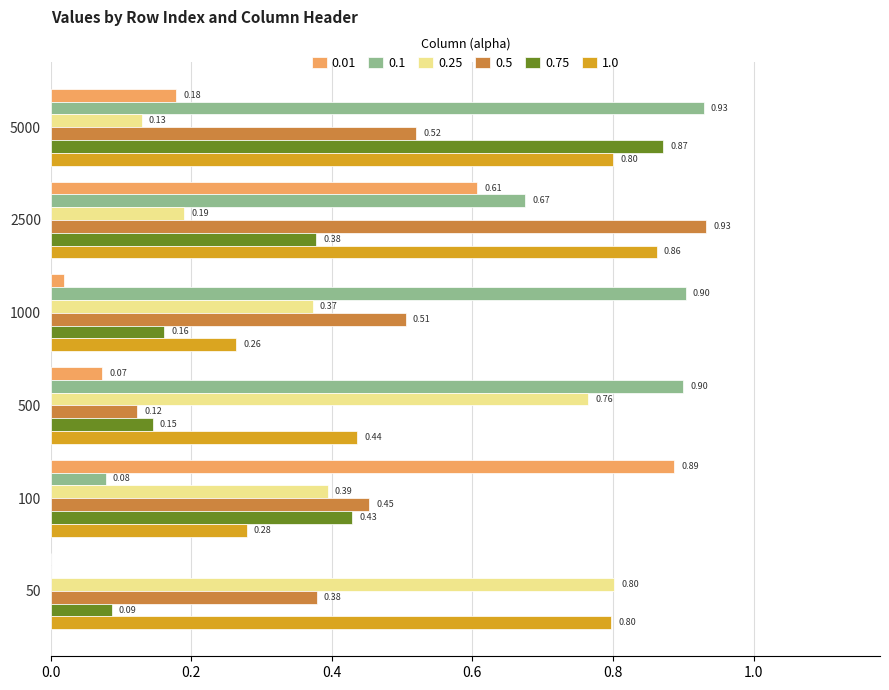

Between 500 and 5000, which series saw the biggest shift?

0.75